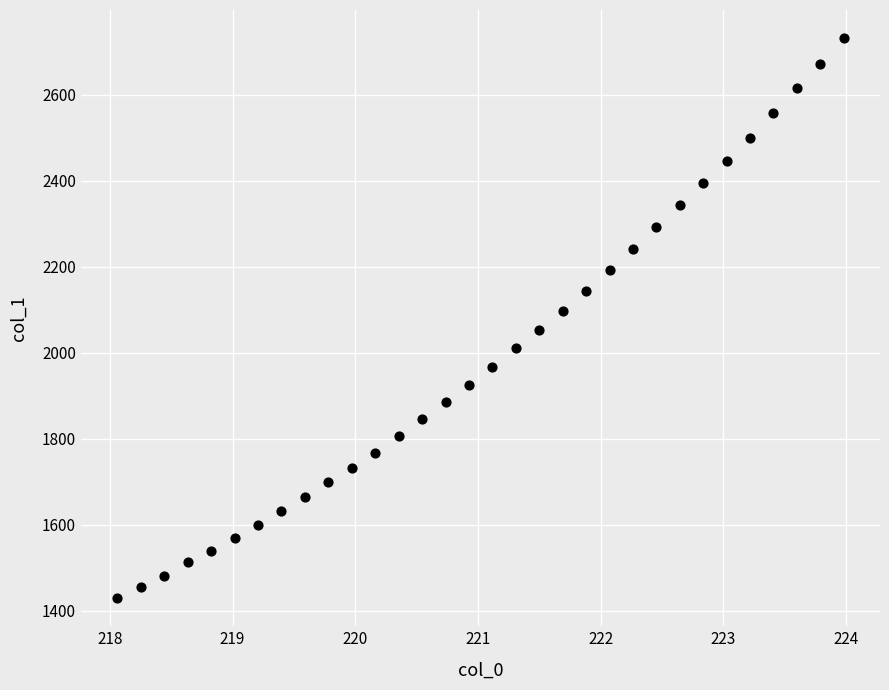

What is the range of X values (max minus min)?

5.9